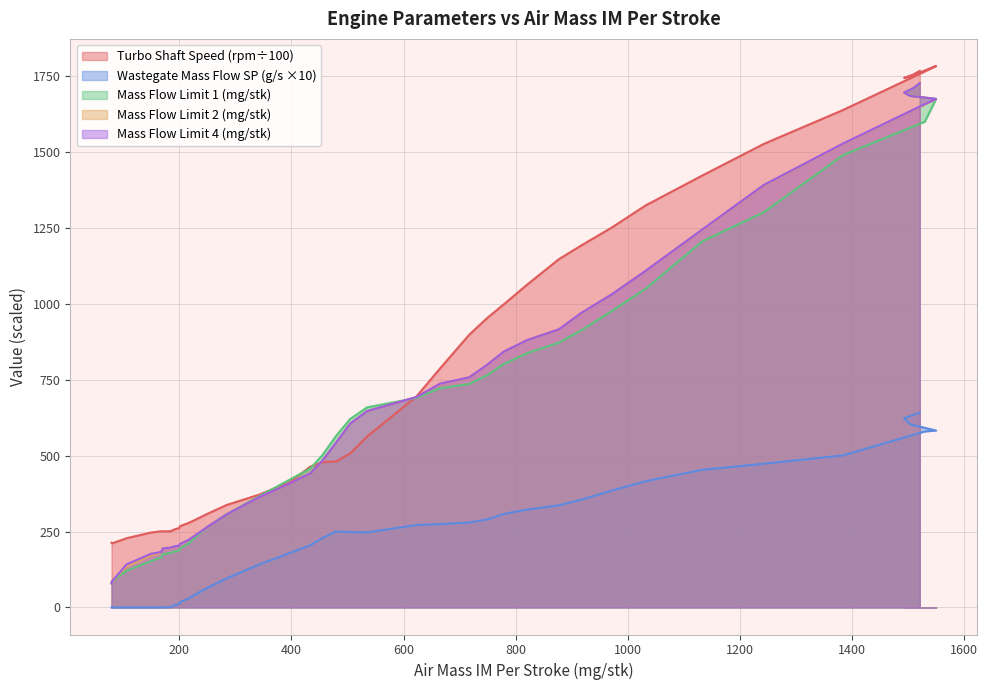

At which label does Mass Flow Limit 1 (mg/stk) first exceed 659?

623